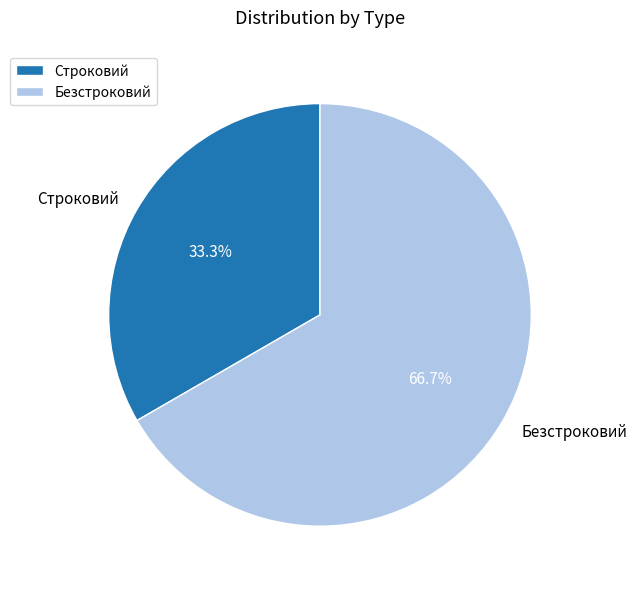

What percentage is NOT represented by Строковий?

66.7%